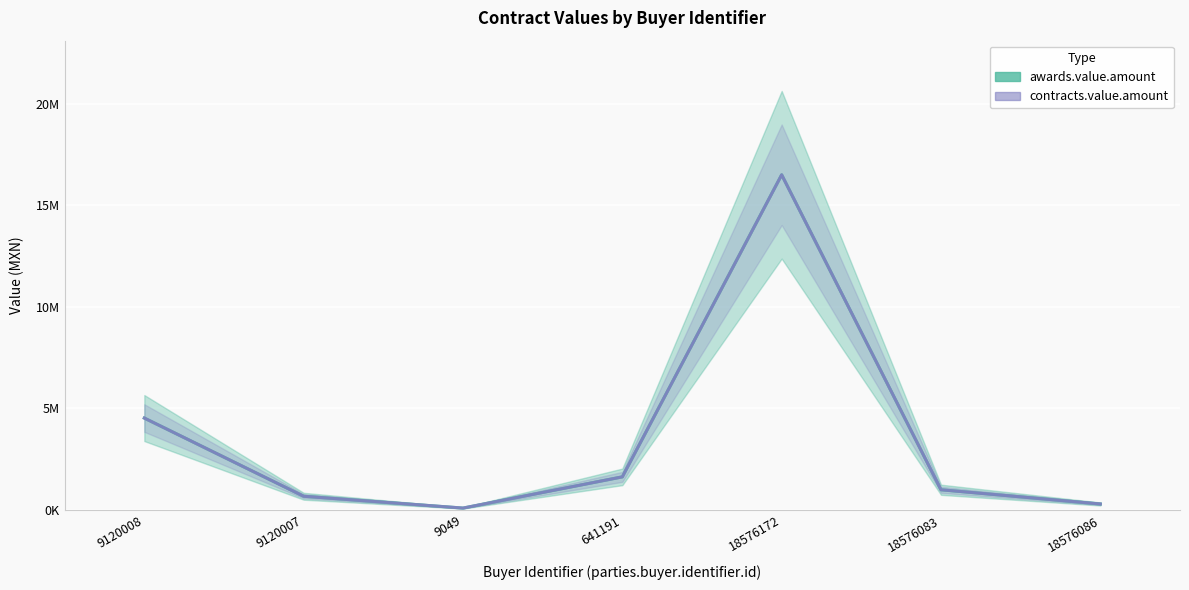

Where is the first local minimum for contracts.value.amount?

9049